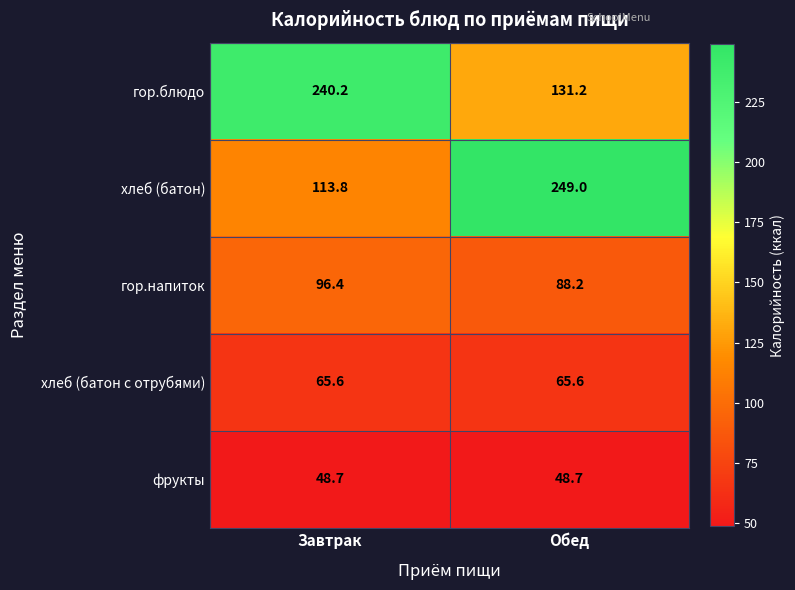

What is the sum of the гор.блюдо values at Обед and Завтрак?

371.4